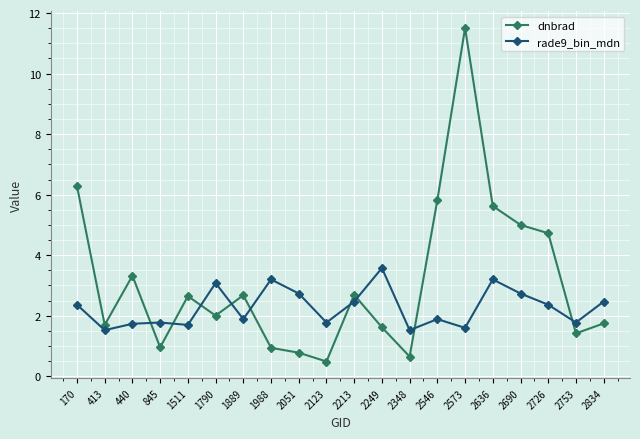

At which category does dnbrad reach its first local peak?

440